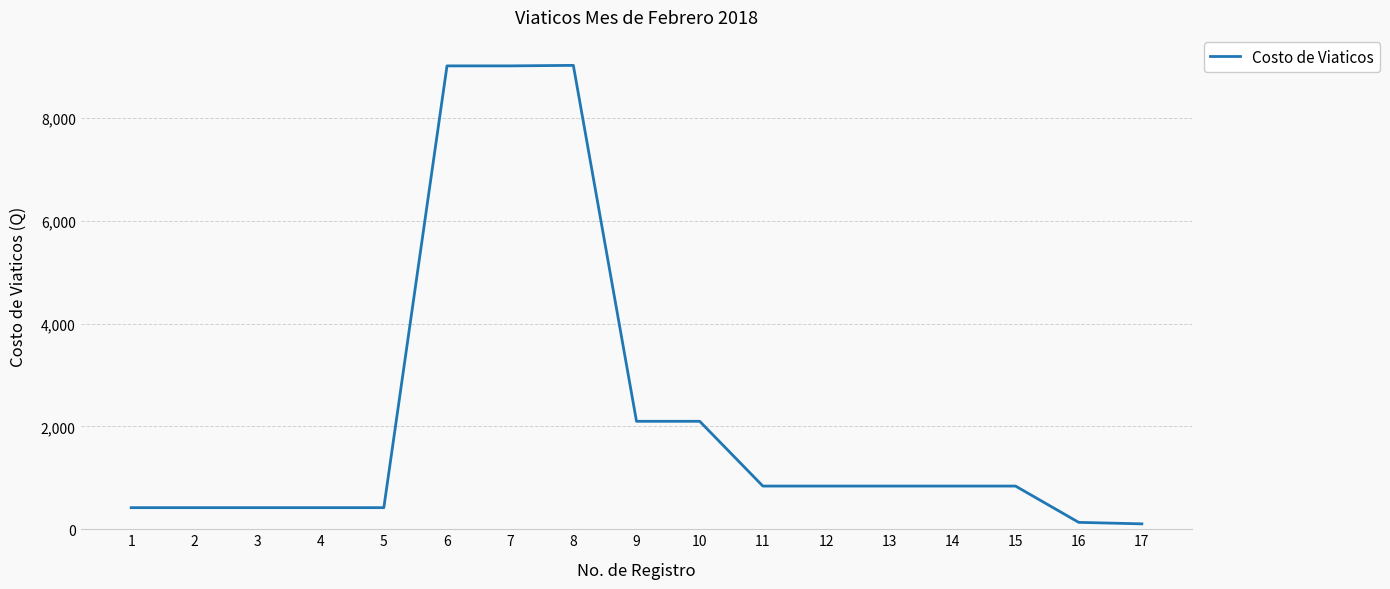

True or false: the data shows 2100.0 at 10.

True